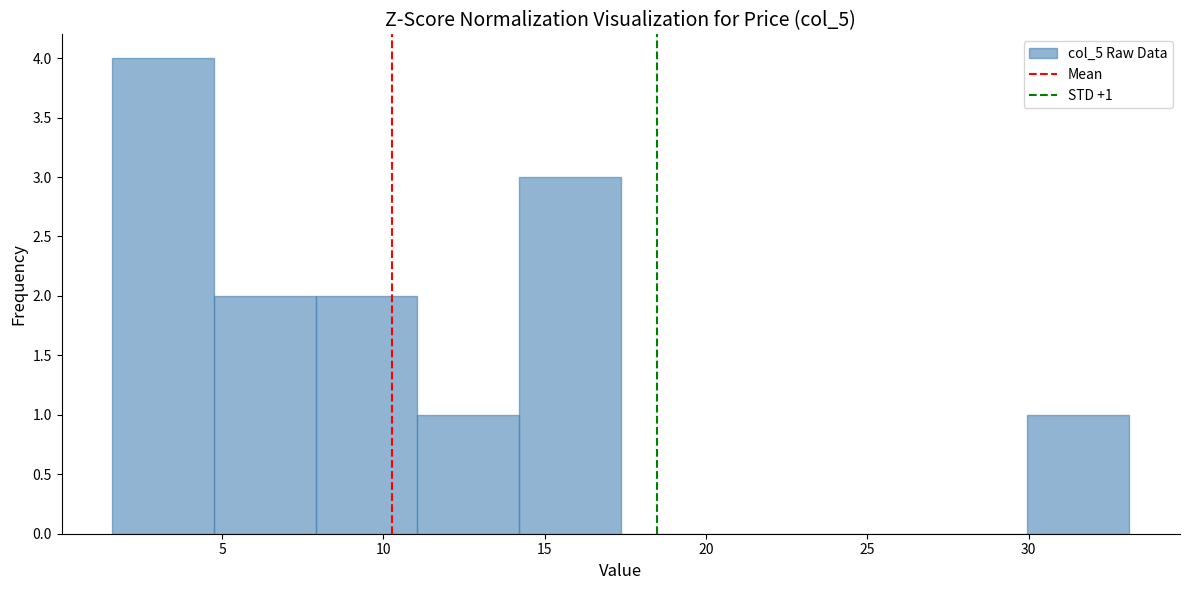

Over which range of the x-axis is the bar tallest?

1.5 to 5.0